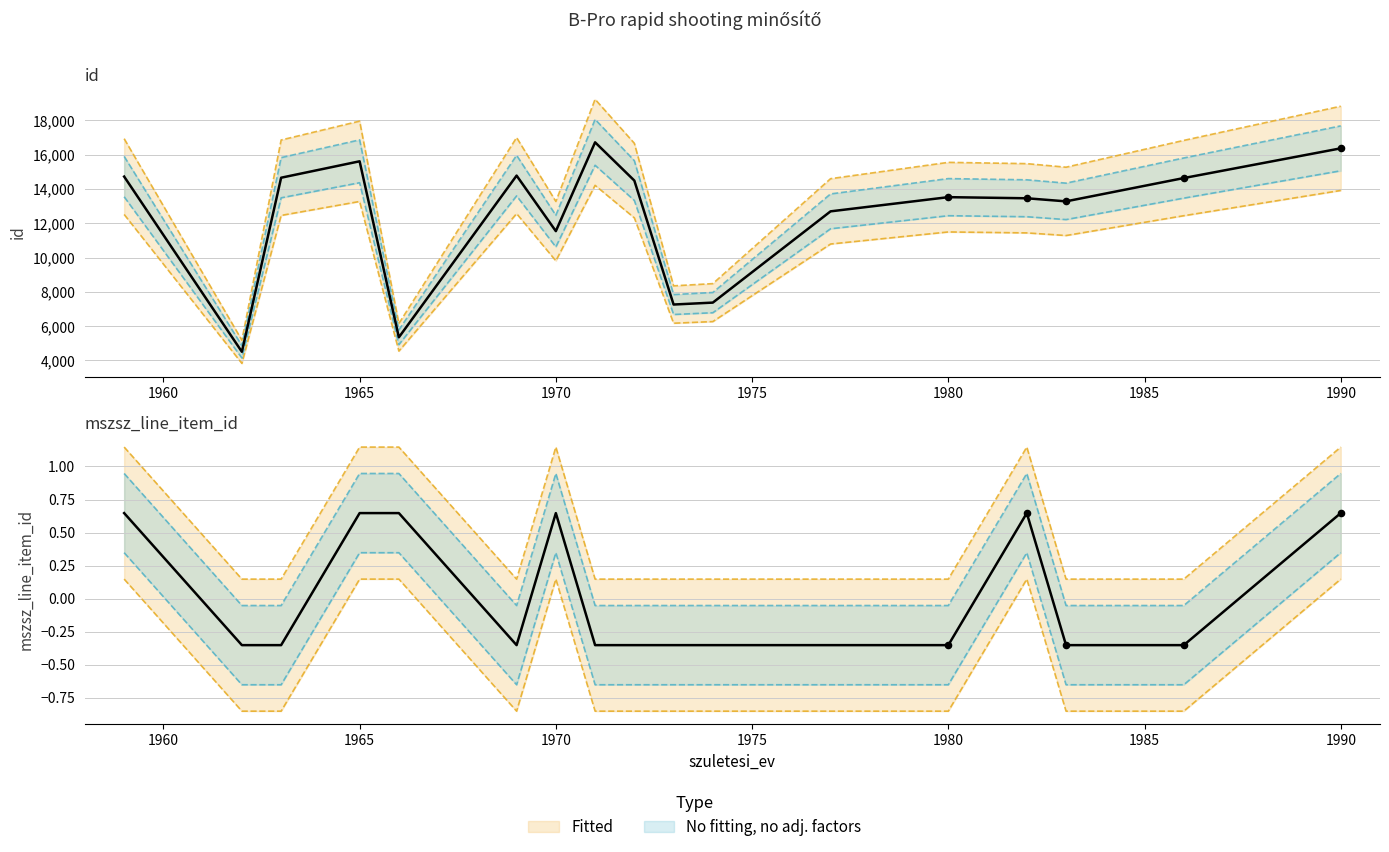

At which category is the sum across all series the highest?

1971